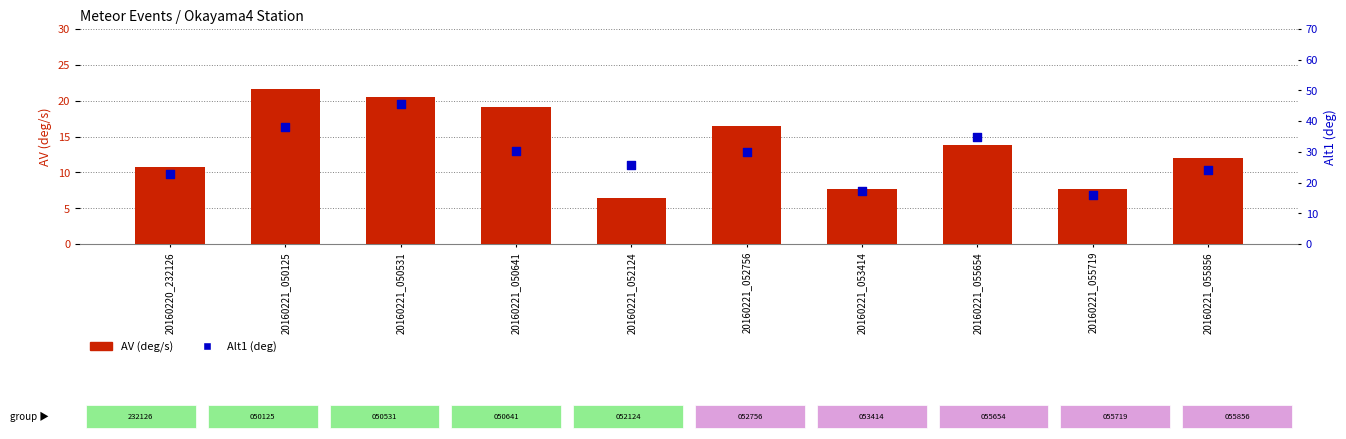

At how many categories does at least one series exceed 10?

10